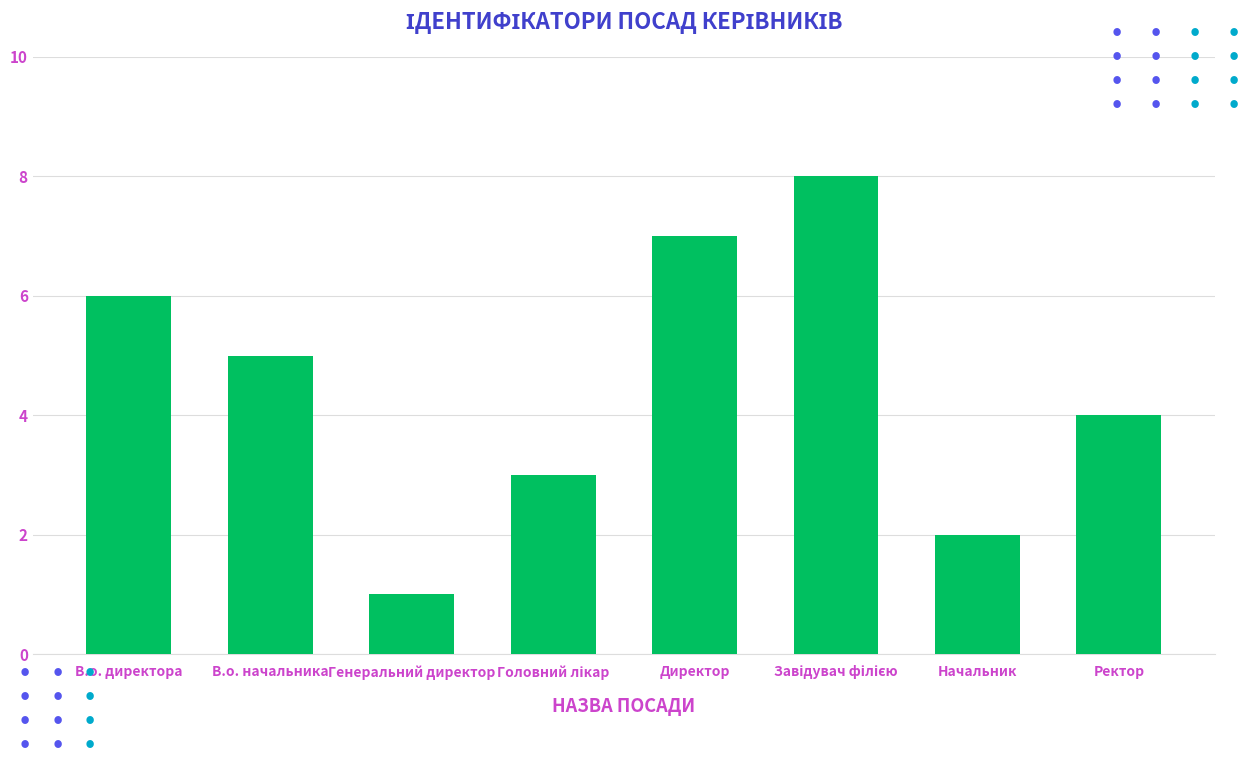

Read the value at В.о. директора.

6